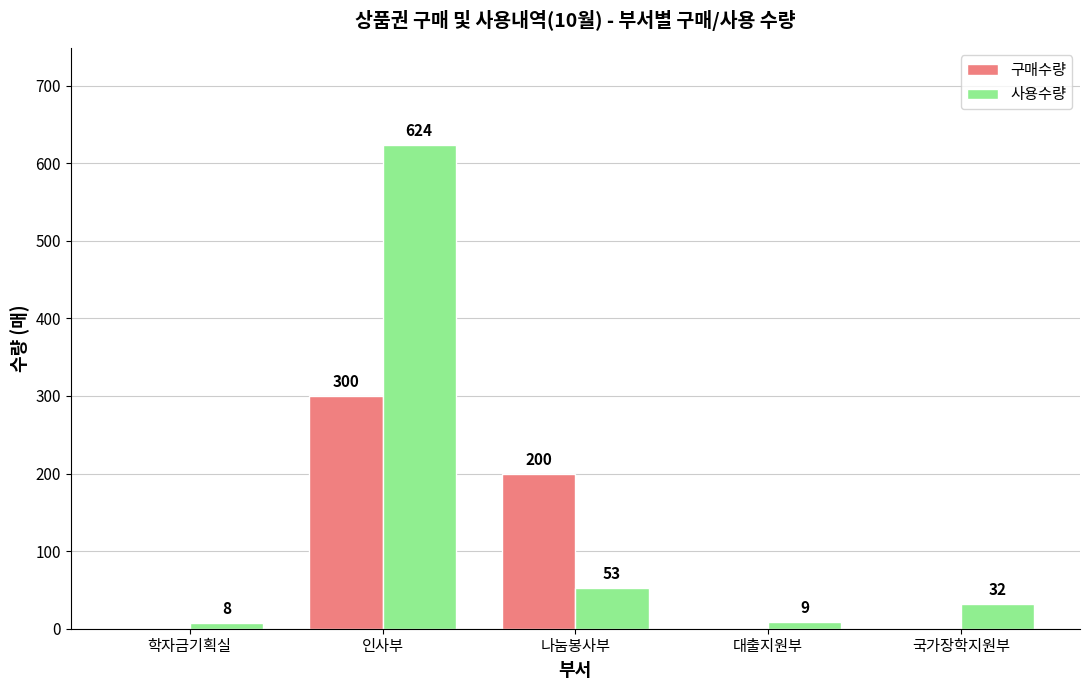

Is the value of 사용수량 at 국가장학지원부 greater than the value of 구매수량 at 학자금기획실?

Yes